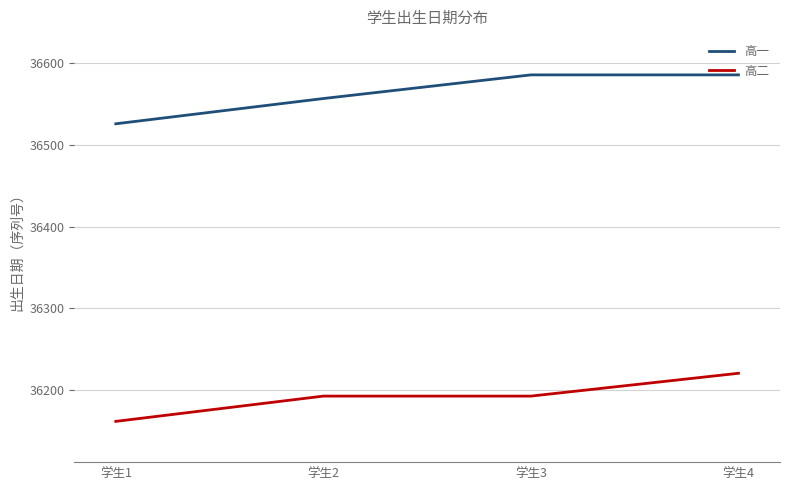

At how many categories does at least one series exceed 36287?

4